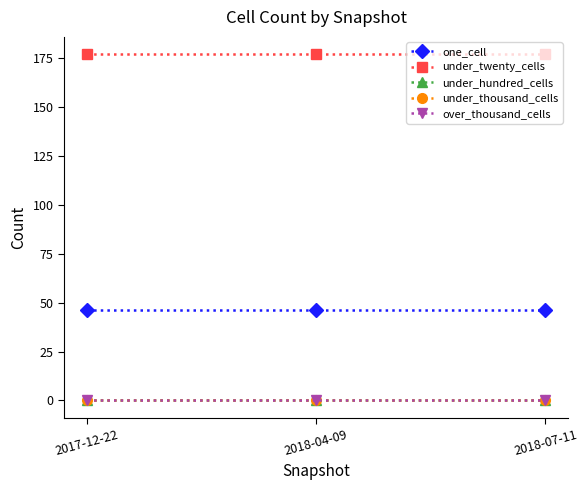

True or false: one_cell has a value of 26 at 2018-07-11.

False